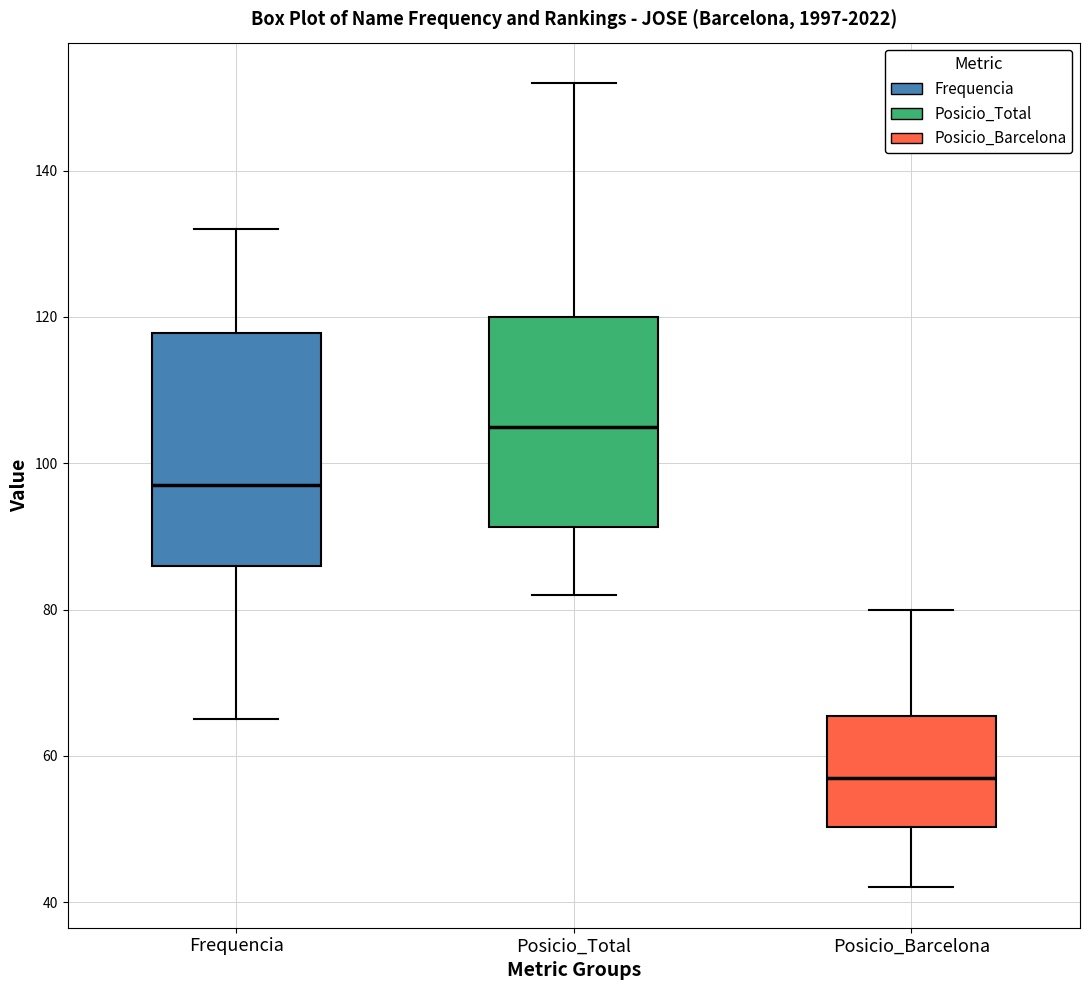

Comparing the boxes themselves (not the whiskers), which one is the tallest?

Frequencia